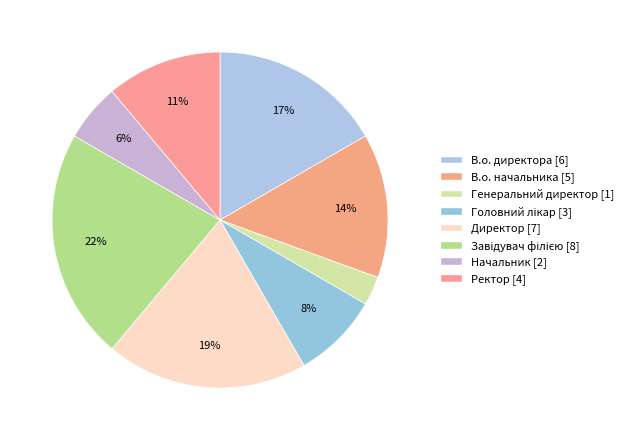

Is there a majority slice in this chart?

No